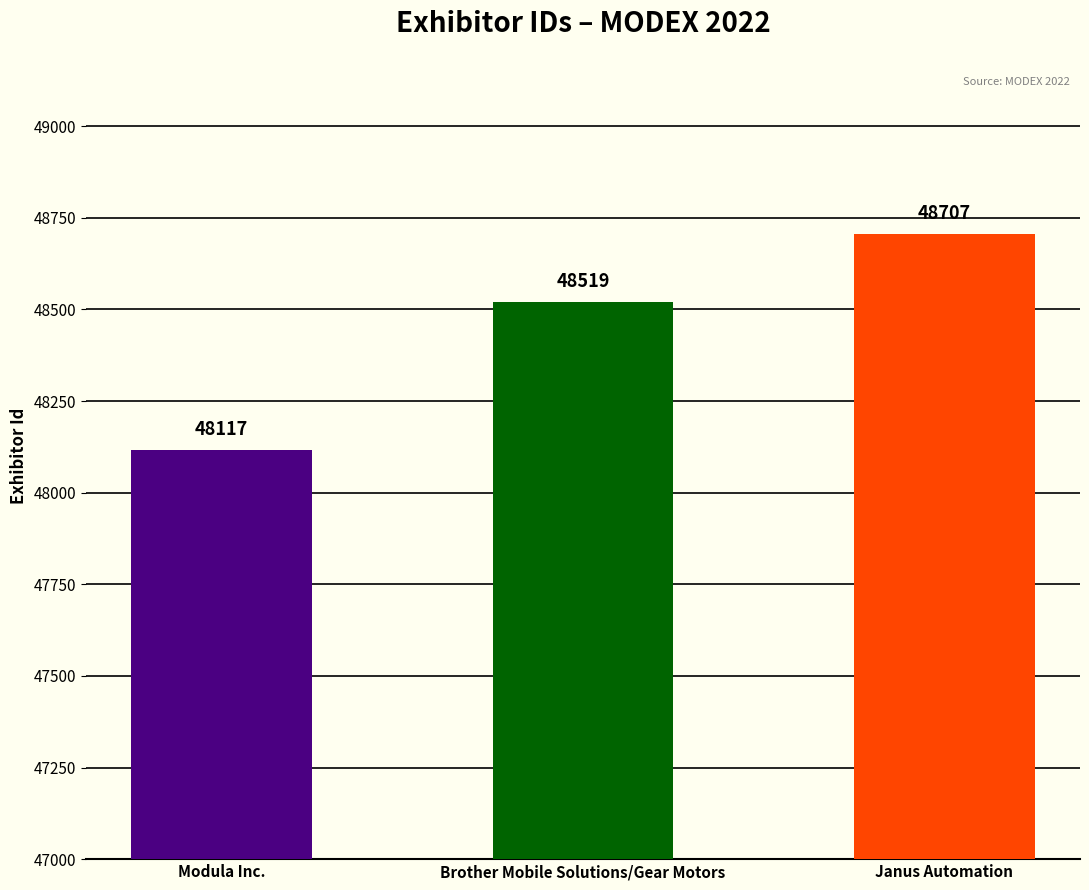

What is the label of the 2nd bar from the right?

Brother Mobile Solutions/Gear Motors